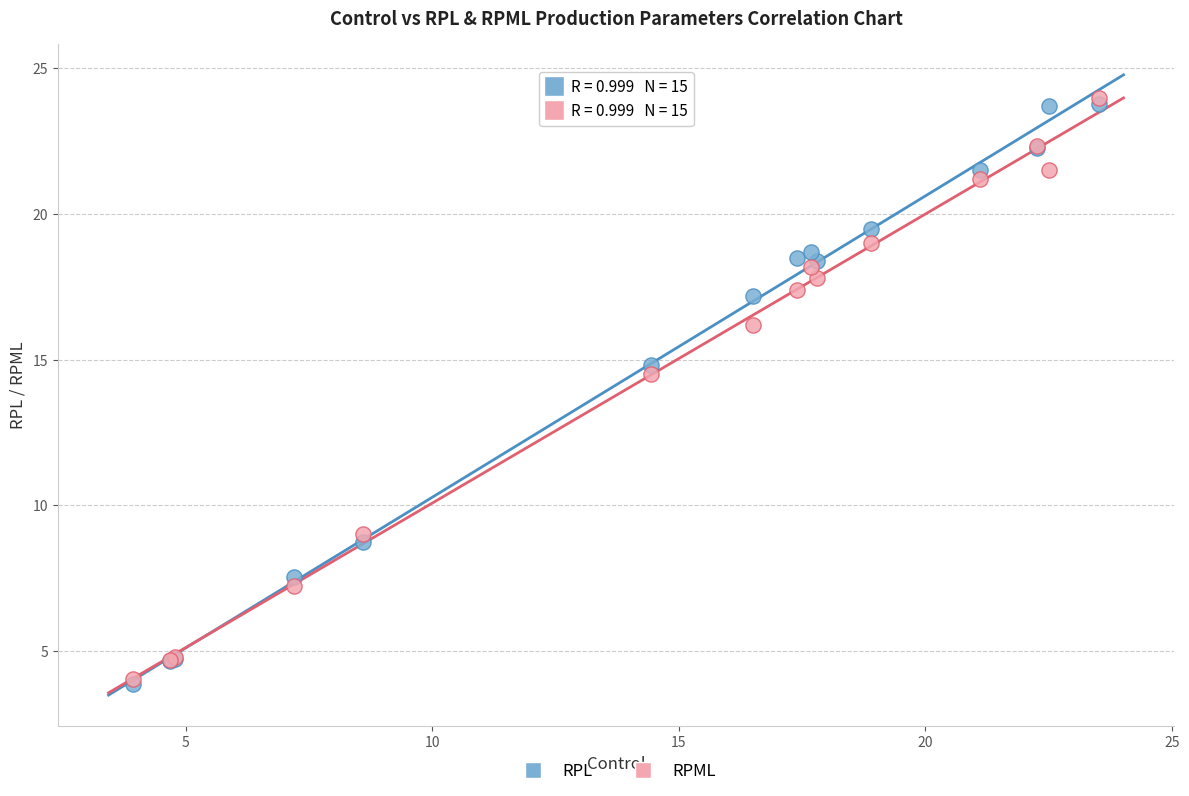

In the RPL series, what Y value is closest to 13?

14.8